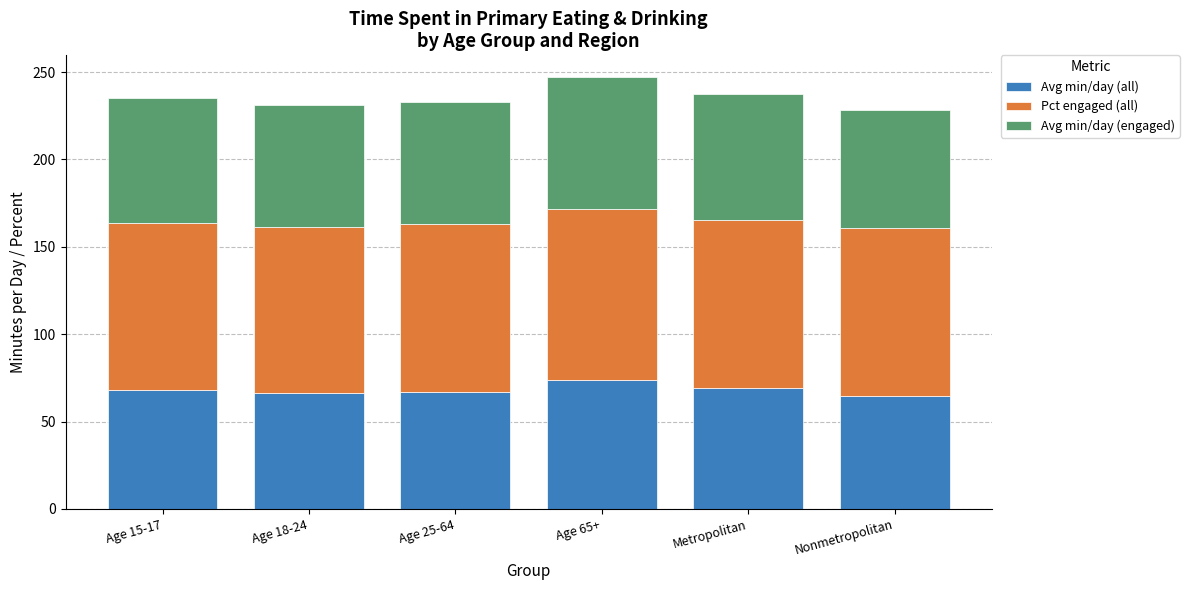

How many data points does each series have?

6